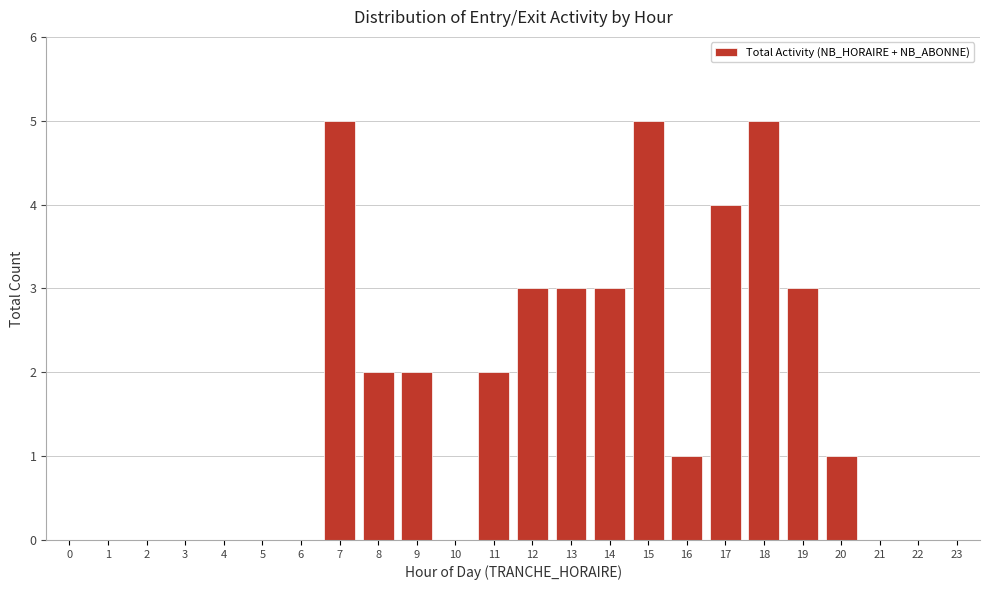

Reading left to right, what are all the values shown in this chart?

0=0	1=0	2=0	3=0	4=0	5=0	6=0	7=5	8=2	9=2	10=0	11=2	12=3	13=3	14=3	15=5	16=1	17=4	18=5	19=3	20=1	21=0	22=0	23=0